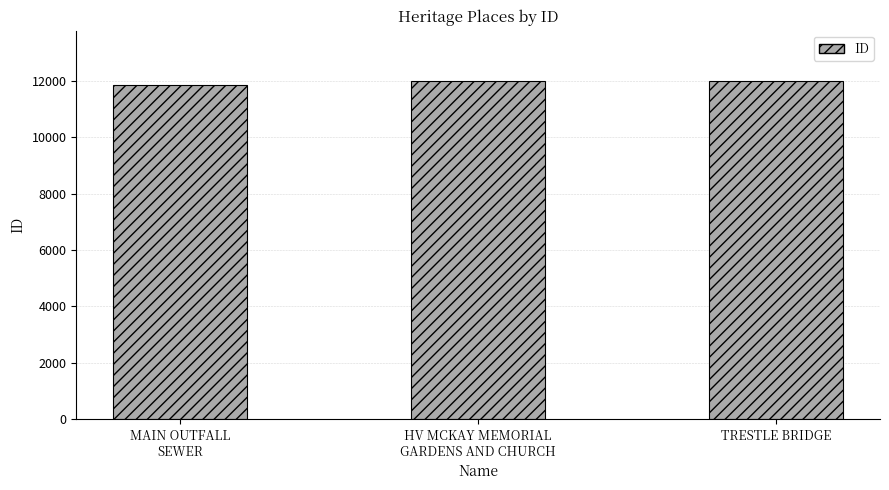

What is the change in value from MAIN OUTFALL
SEWER to HV MCKAY MEMORIAL
GARDENS AND CHURCH?

+116